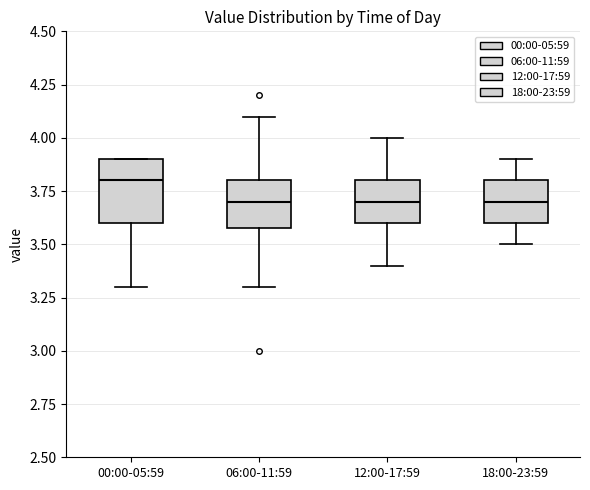

Which box's median line is the highest?

00:00-05:59